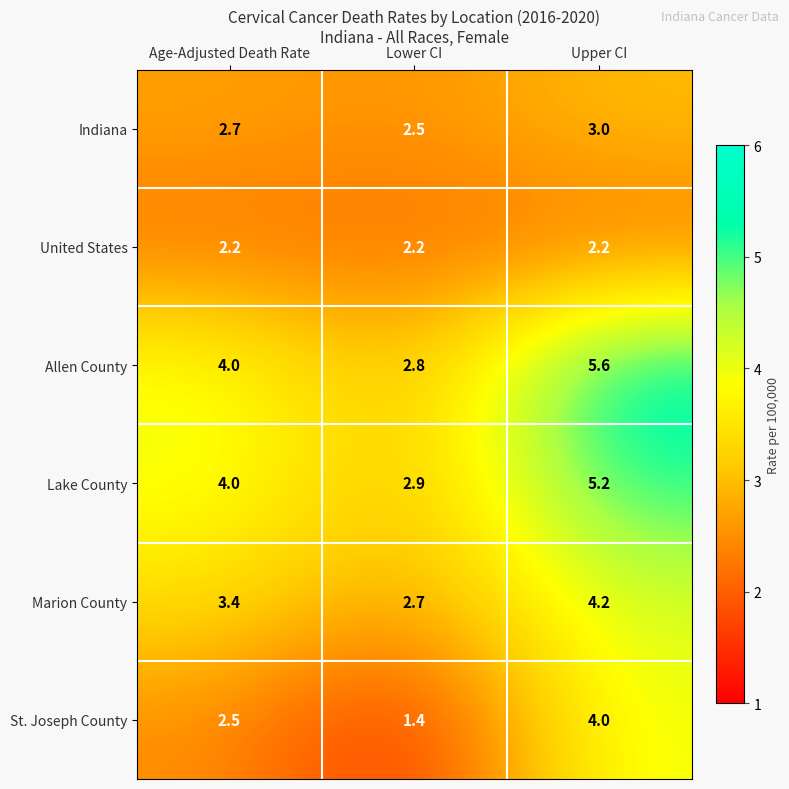

What is the smallest value displayed?

1.4